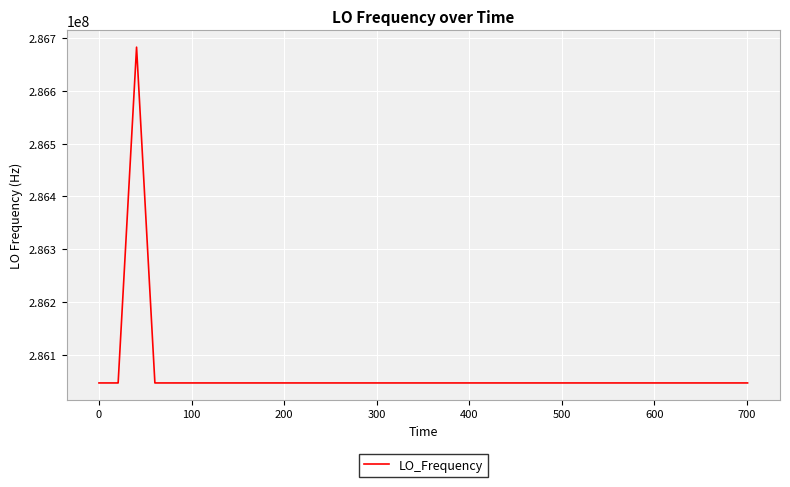

What is the greatest value displayed?

286682704.7